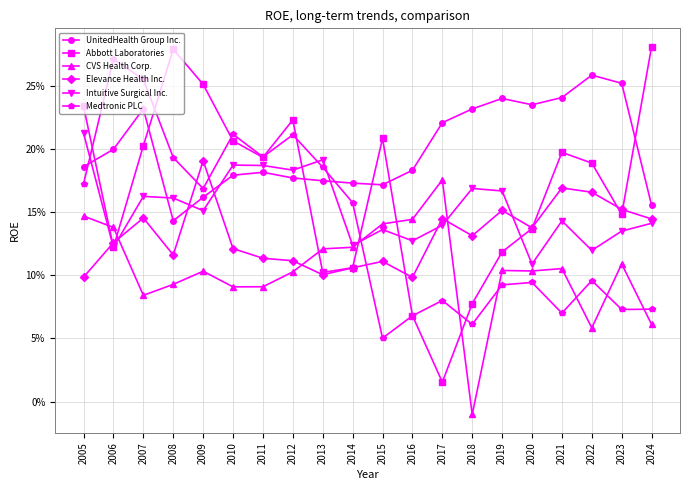

Does the chart have visible grid lines?

Yes